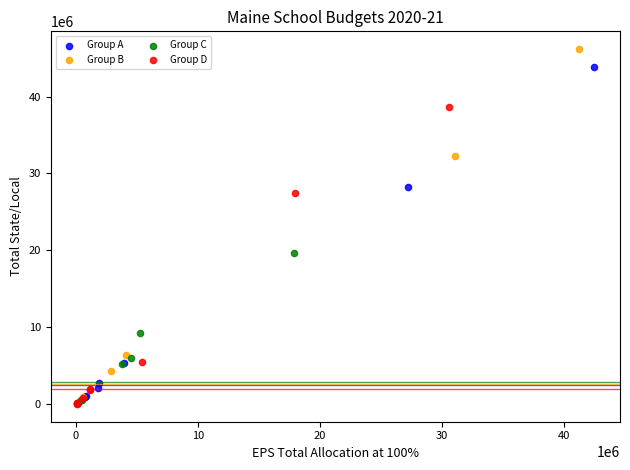

What are all the series names shown in the legend?

Group A, Group B, Group C, Group D